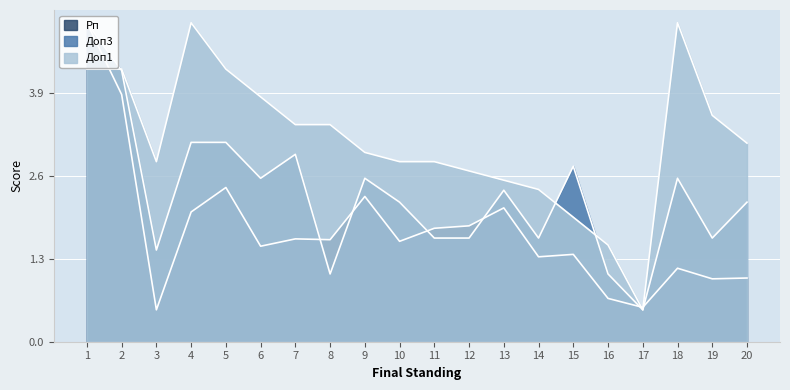

The Доп1 series shows 5.0 at 11. True or false?

False